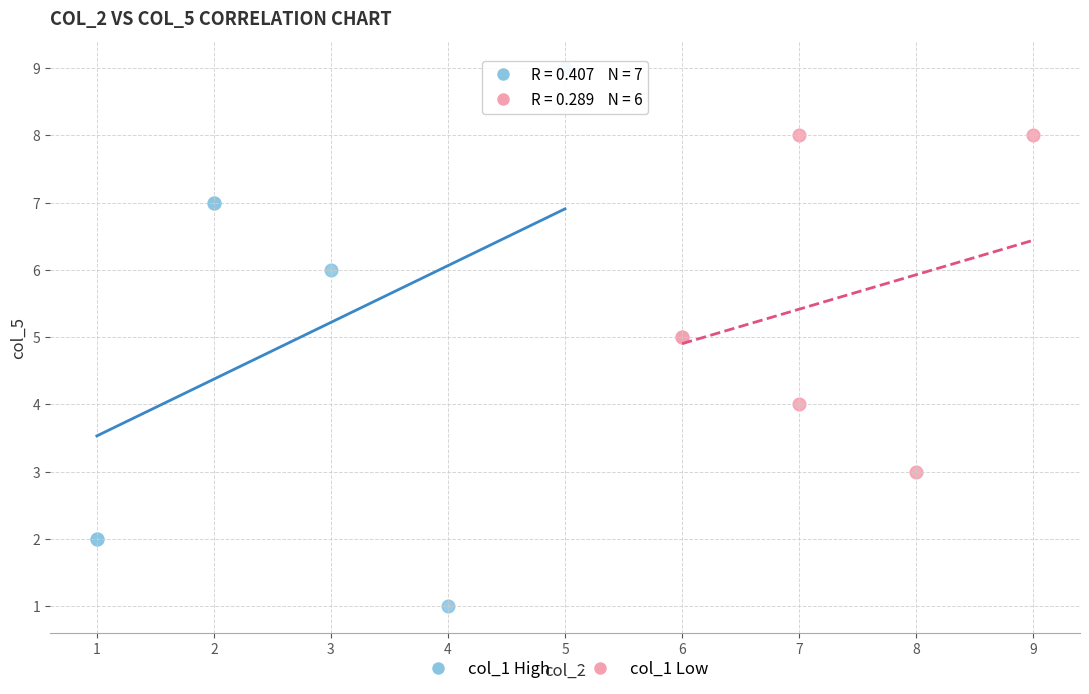

Which series contains the highest Y value?

col_1 High